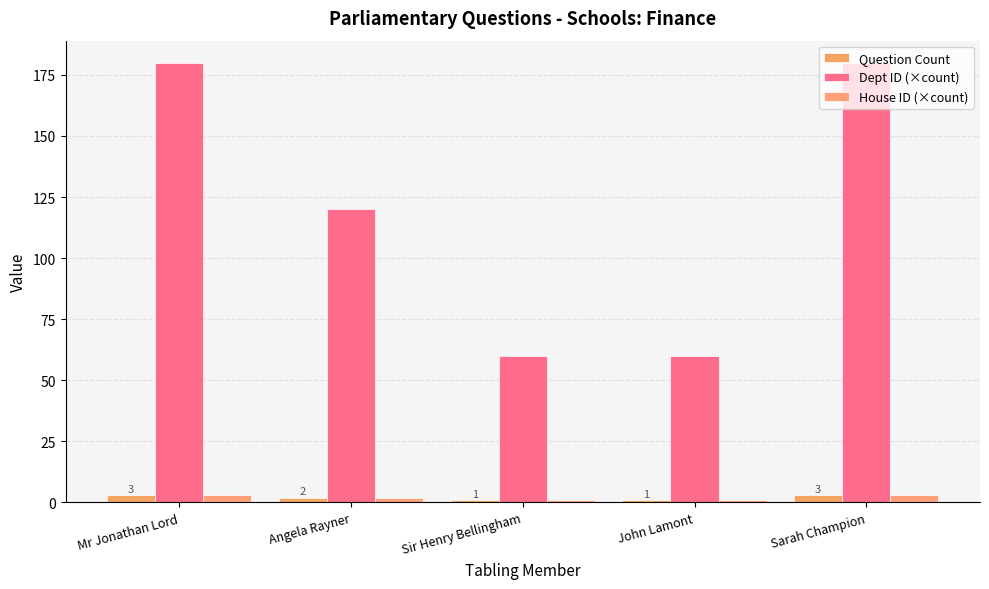

True or false: House ID (×count) has a value of 3 at Sarah Champion.

True